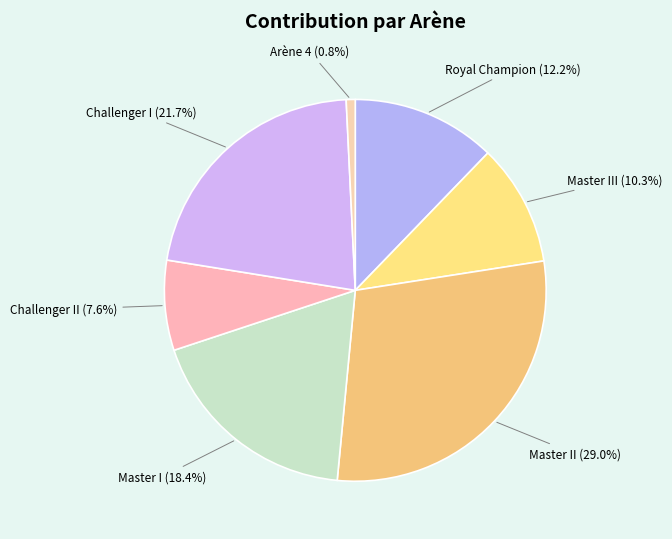

What percentage is the Arène 4 slice, to the nearest percent?

1%